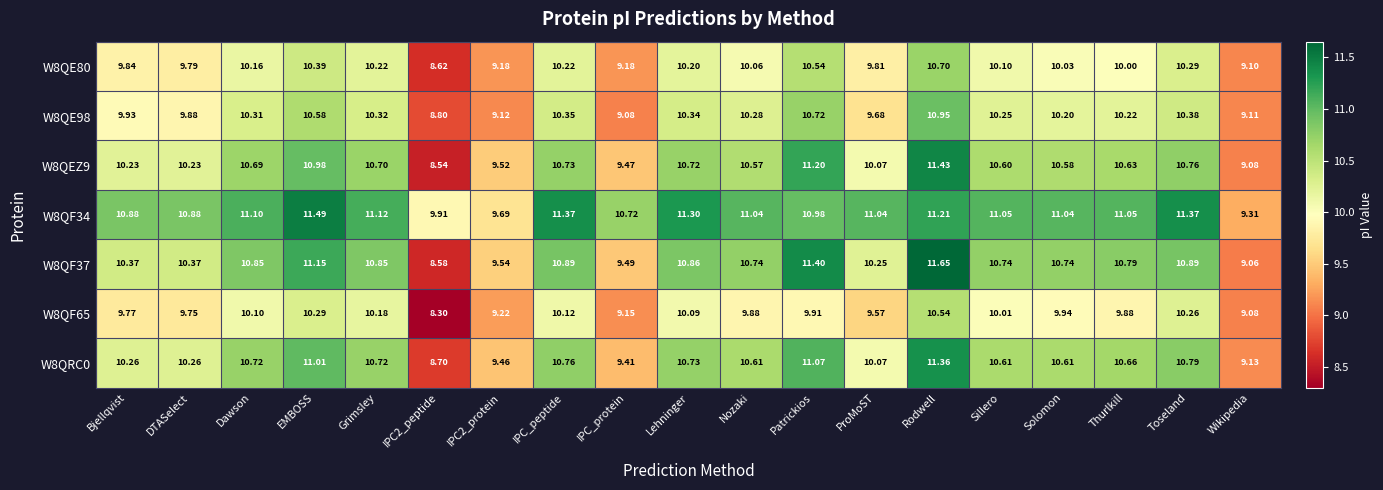

At which label does W8QEZ9 first exceed 10?

Bjellqvist